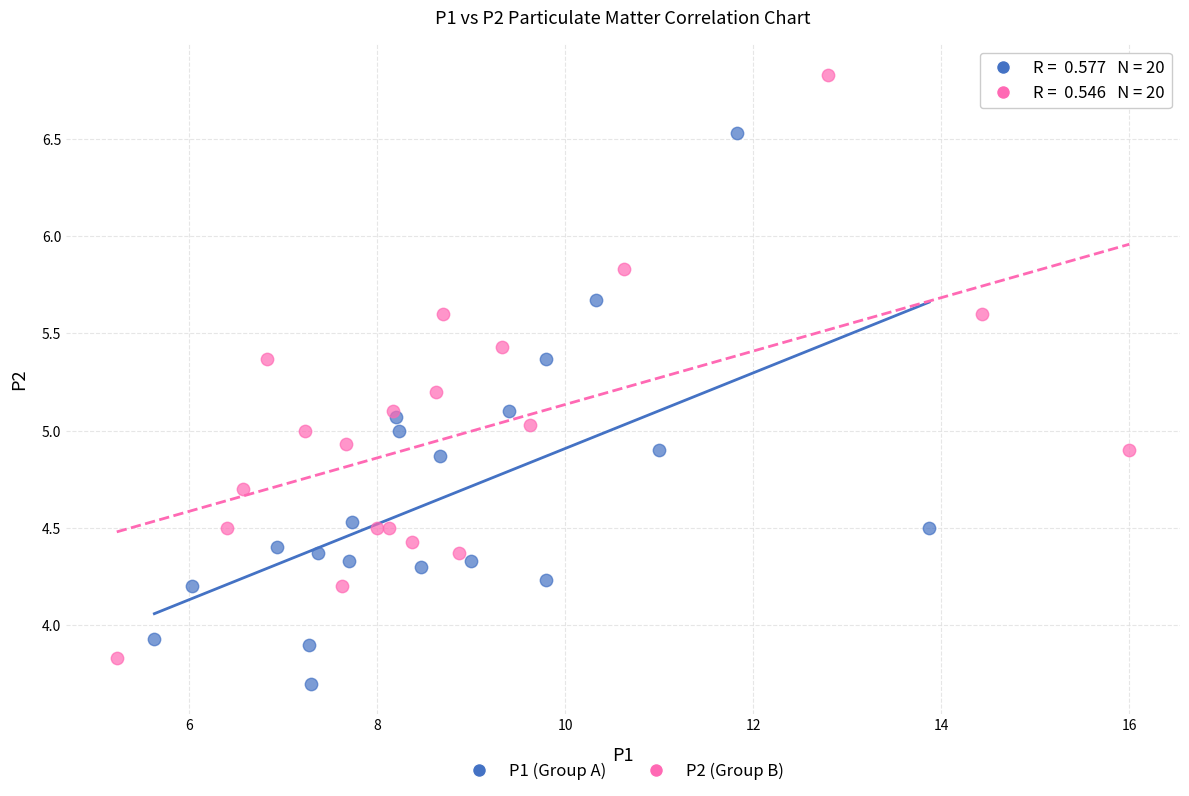

Which series reaches the maximum Y coordinate?

P2 (Group B)